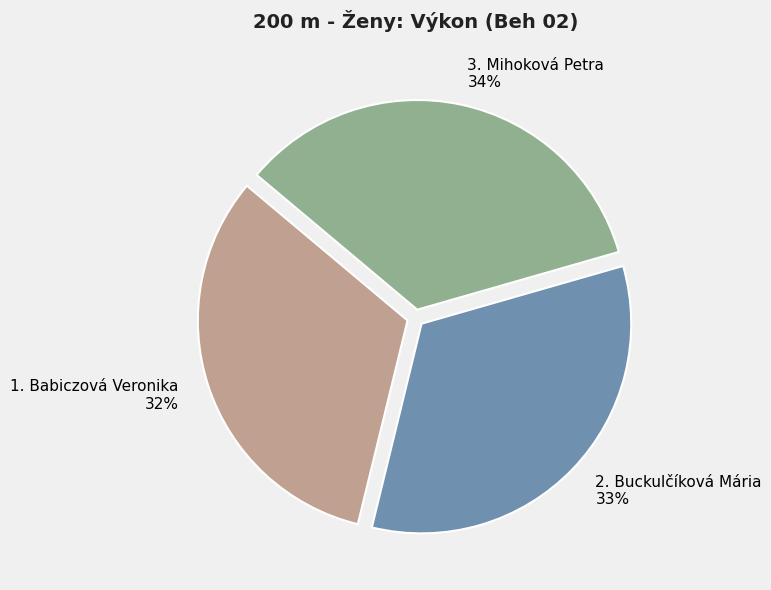

To the nearest percent, what is the average slice percentage?

33%